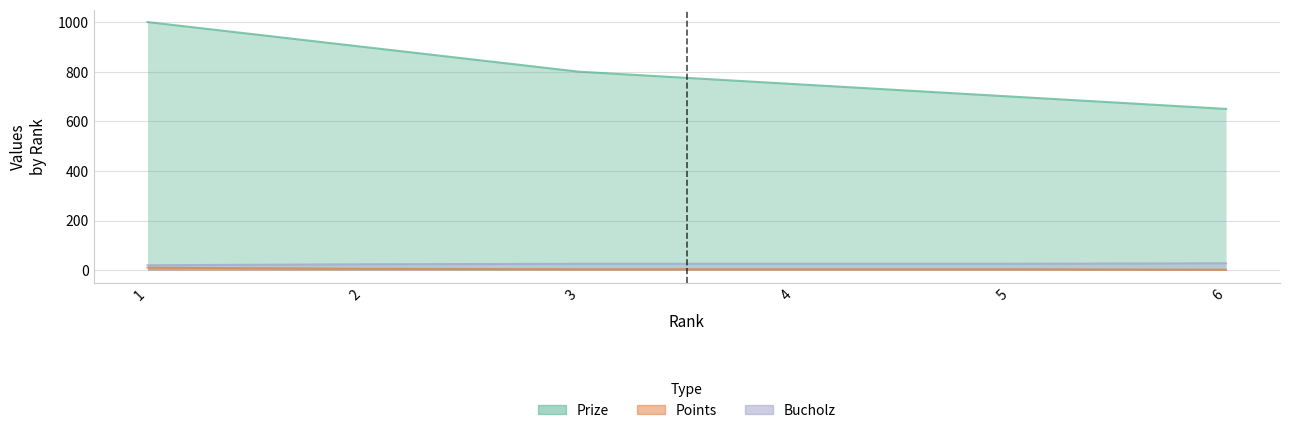

Which series changed the most between 3 and 5?

Prize